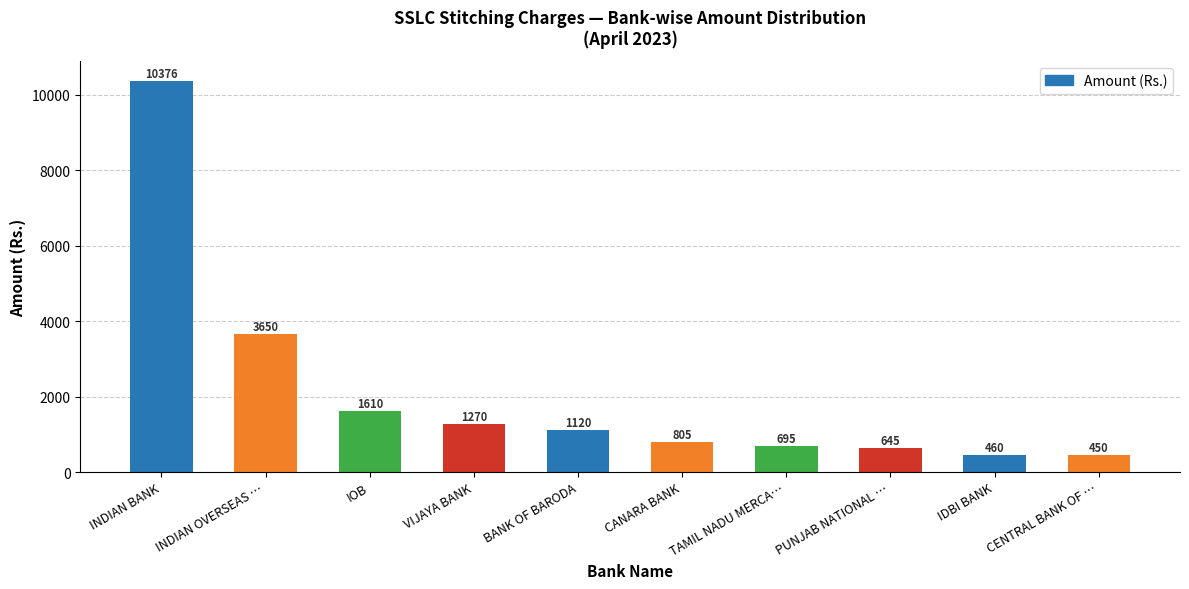

What is the ratio of the value at CENTRAL BANK OF … to the value at CANARA BANK?

0.6